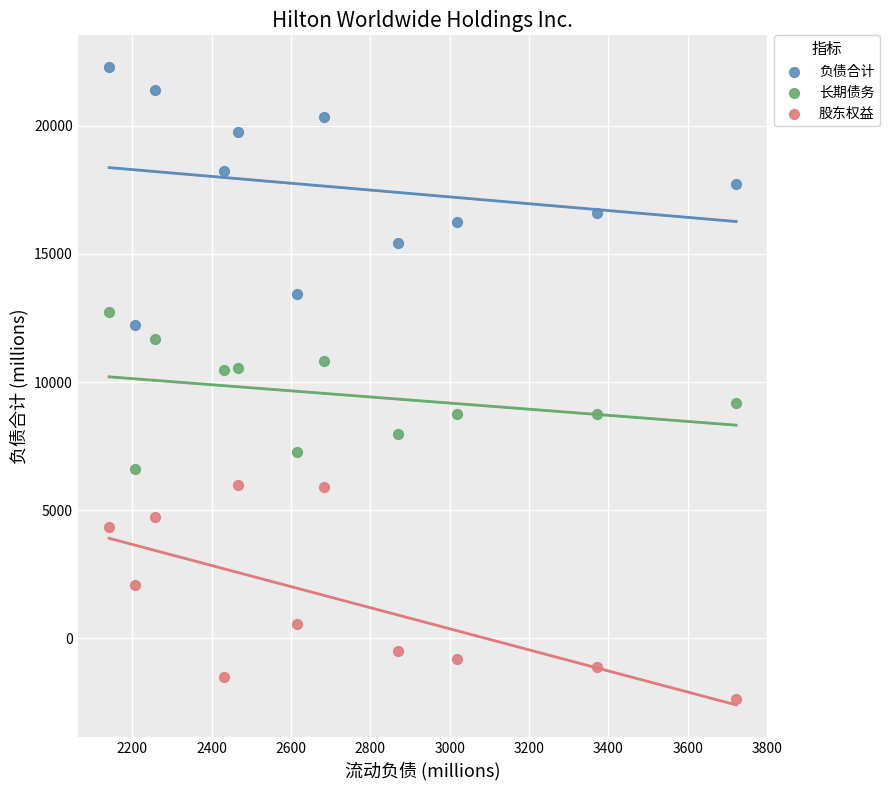

Which series contains the lowest Y value?

股东权益